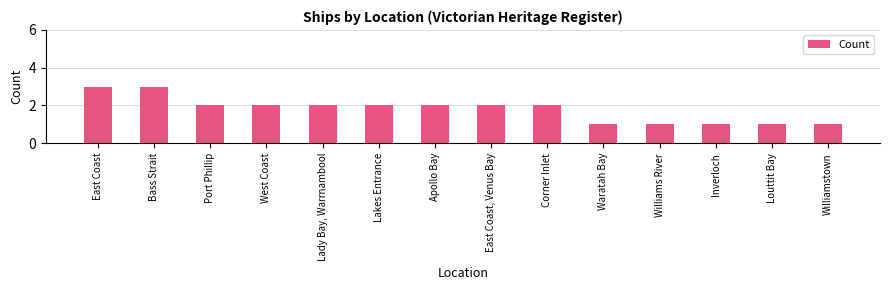

Does the chart contain stacked bars?

No